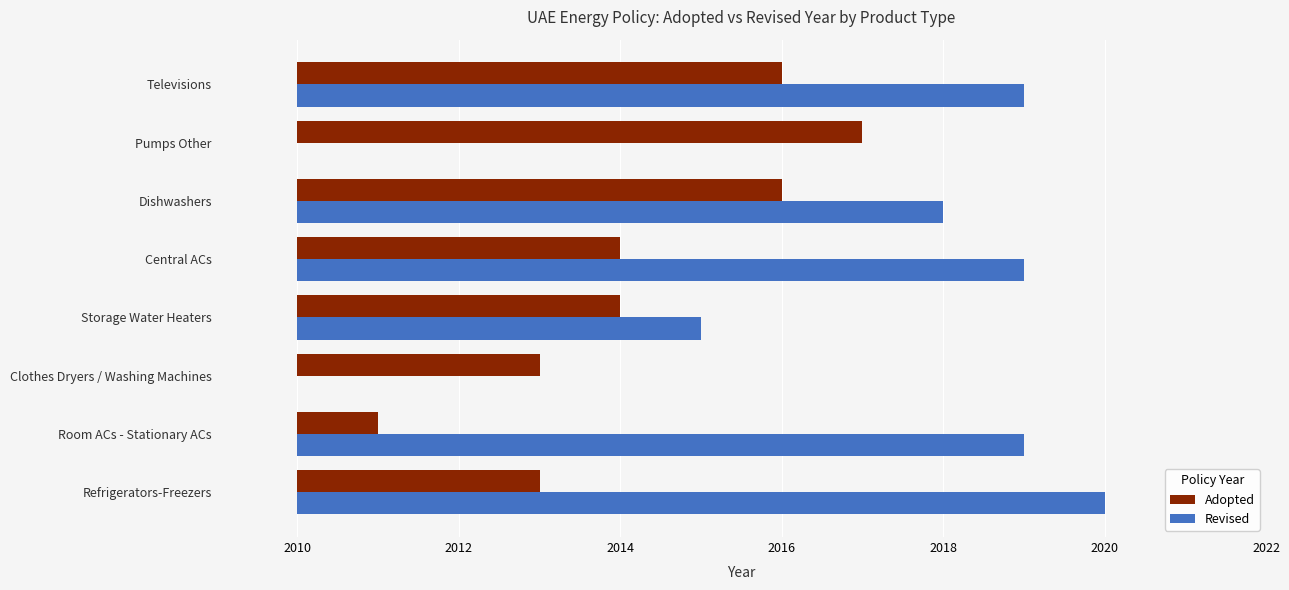

Approximately how many times larger is the value at Televisions compared to Storage Water Heaters?

1.5